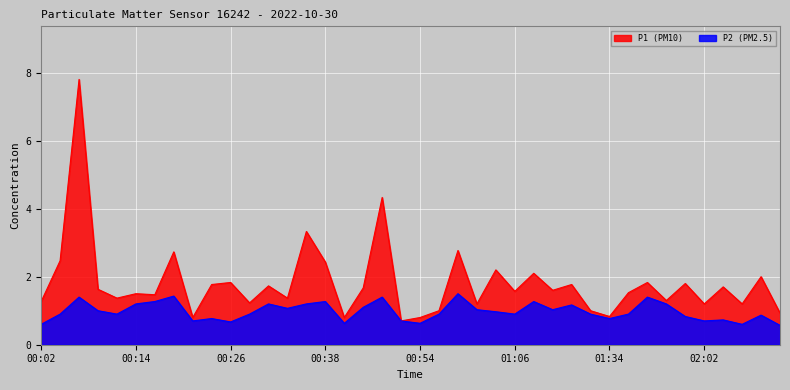

Is it true that P1 equals 0.8 at 00:59?

False